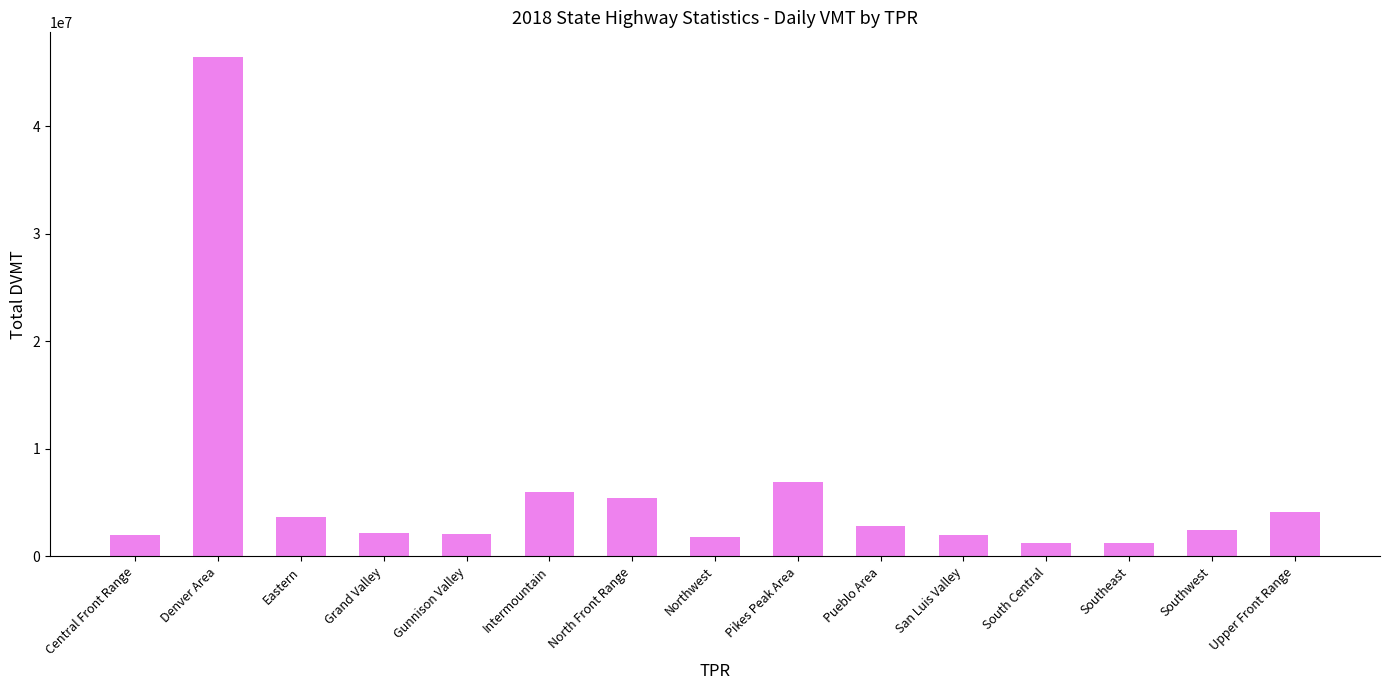

Are the bars horizontal?

No